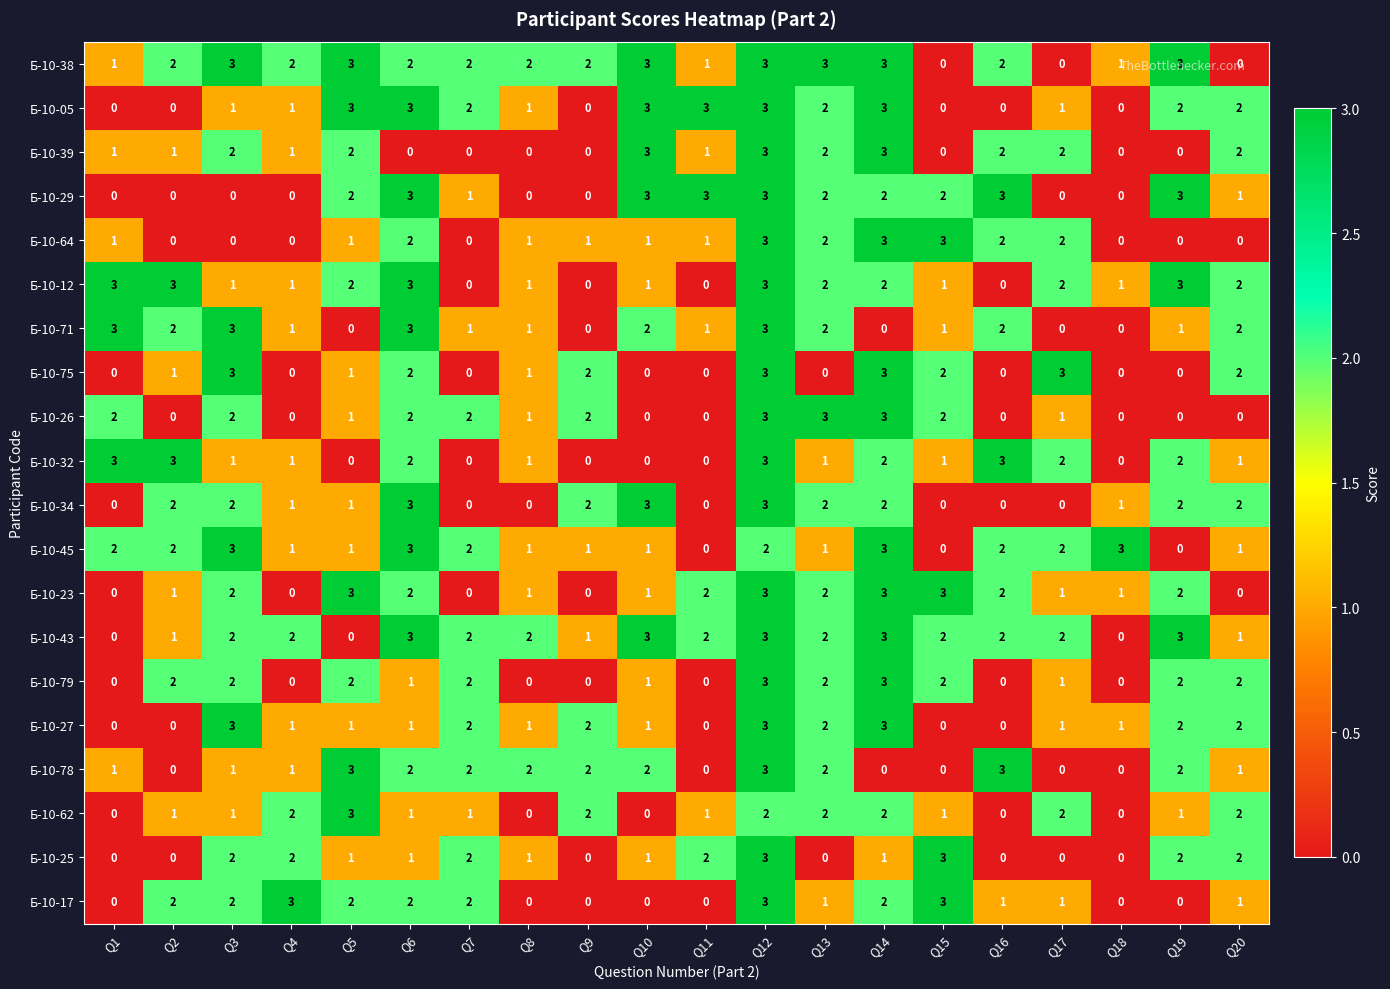

What is the maximum value for Б-10-32?

3